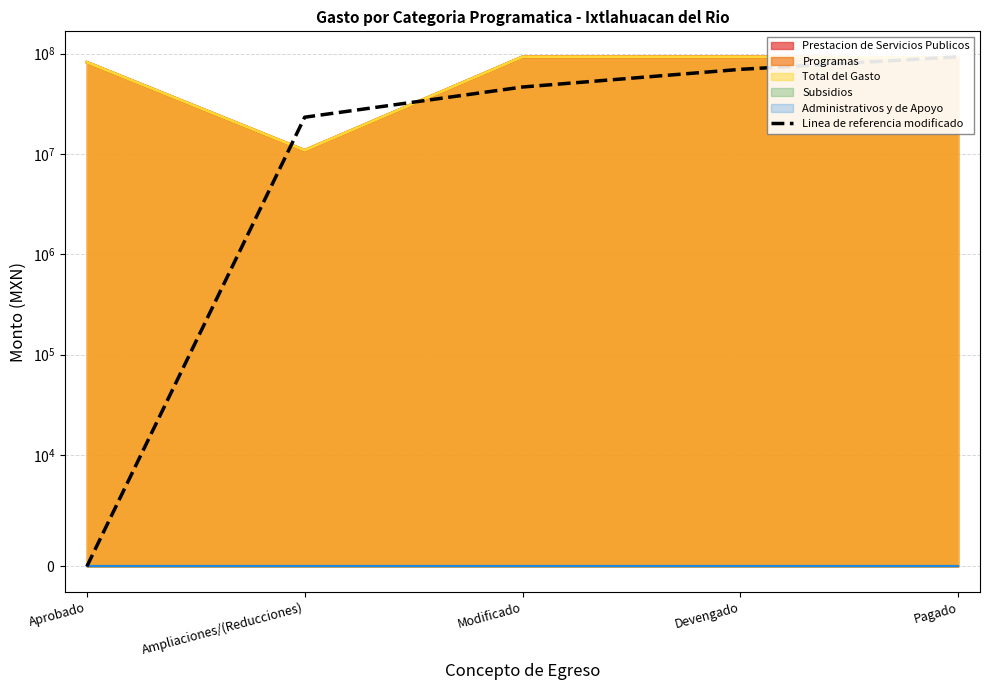

What is the label of the 5th point from the left?

Pagado